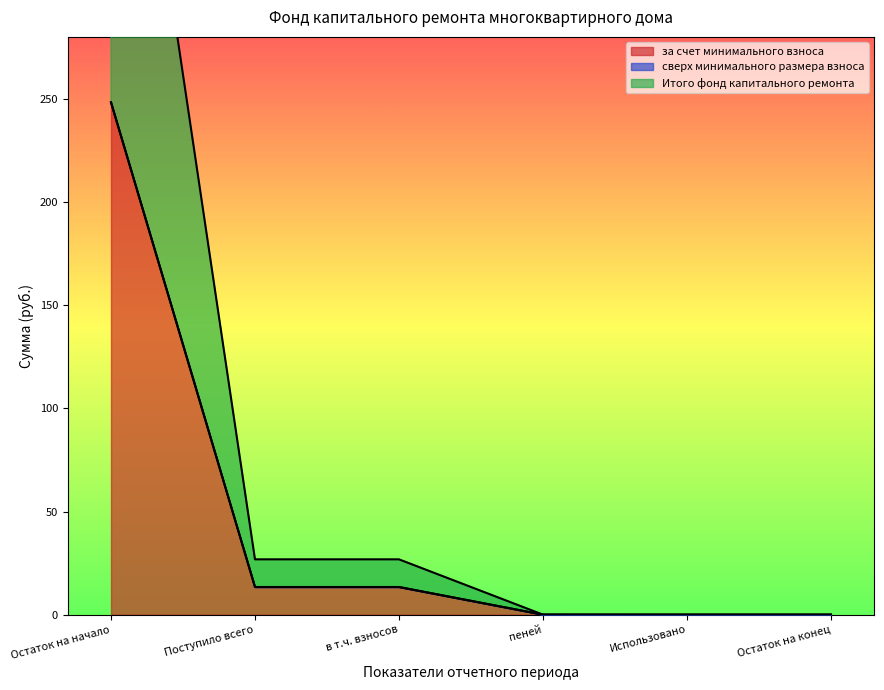

What is the label of the 2nd point from the right?

Использовано